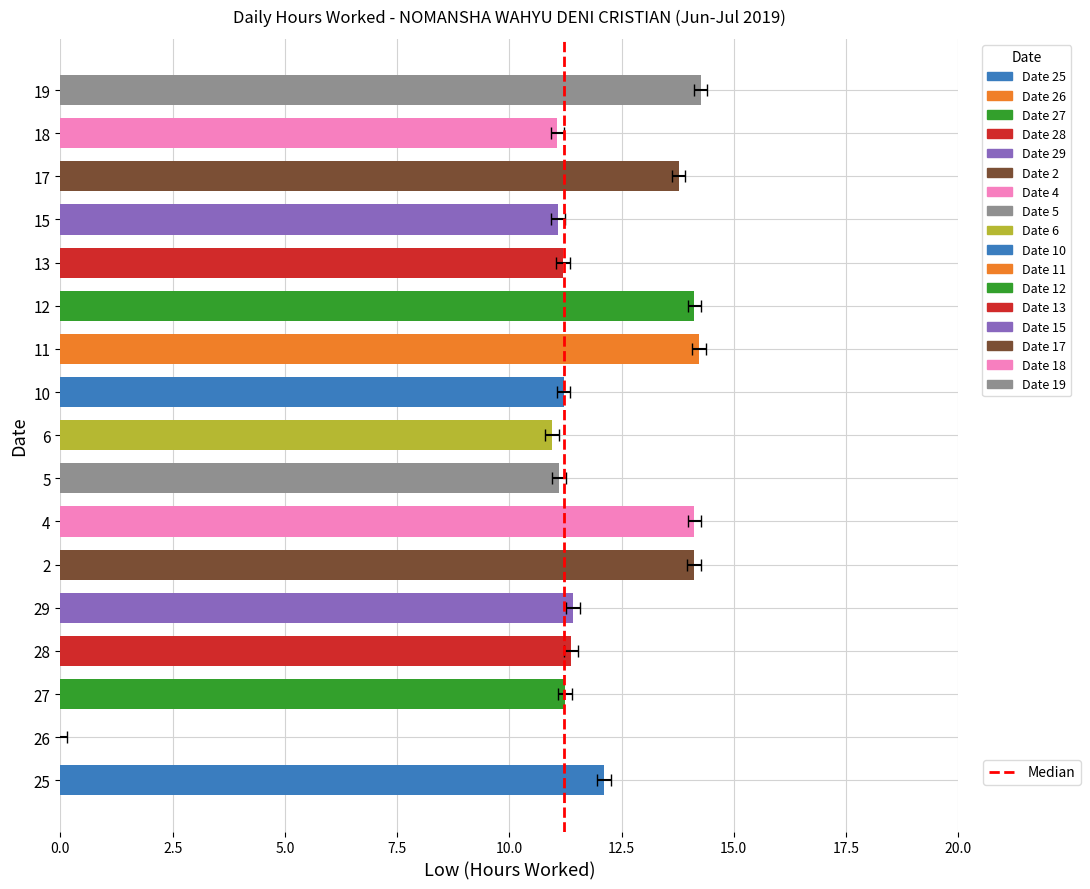

What is the difference between the values at 10 and 4?

2.9